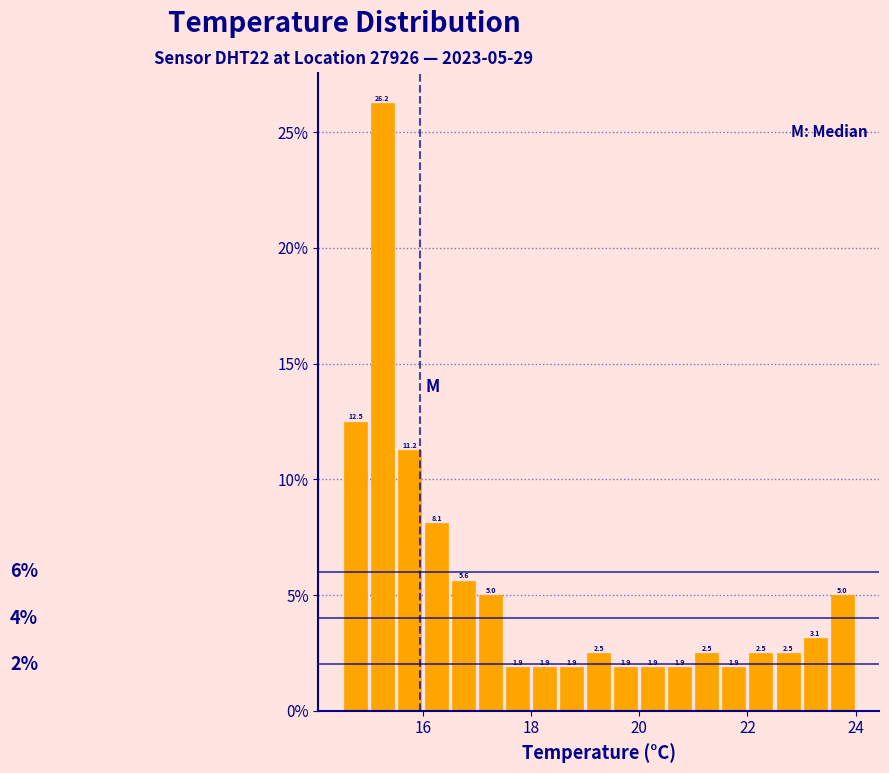

Around what value on the x-axis is the tallest bar? Give the approximate position of its centre, as read against the axis.

15.2